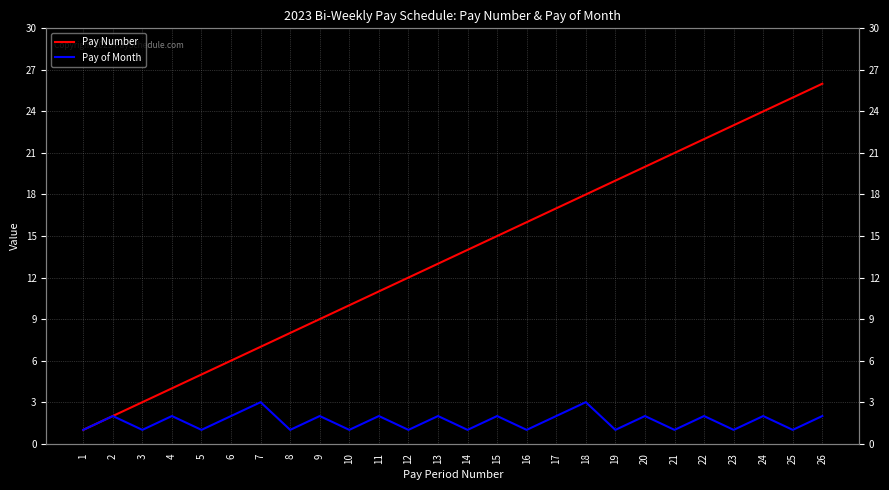

Between 13 and 4, which is larger?

13